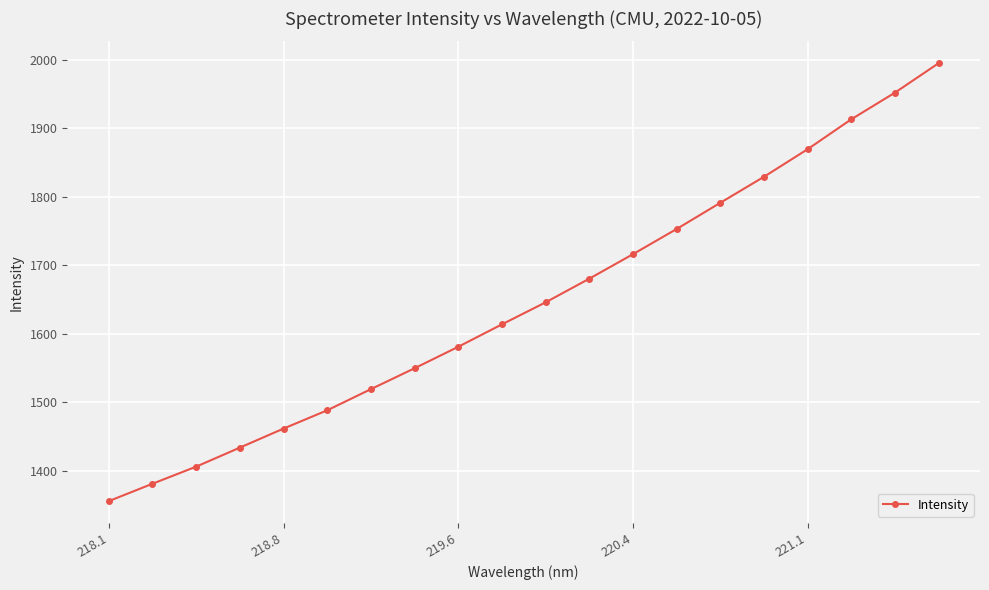

What is the smallest value displayed?

1355.8